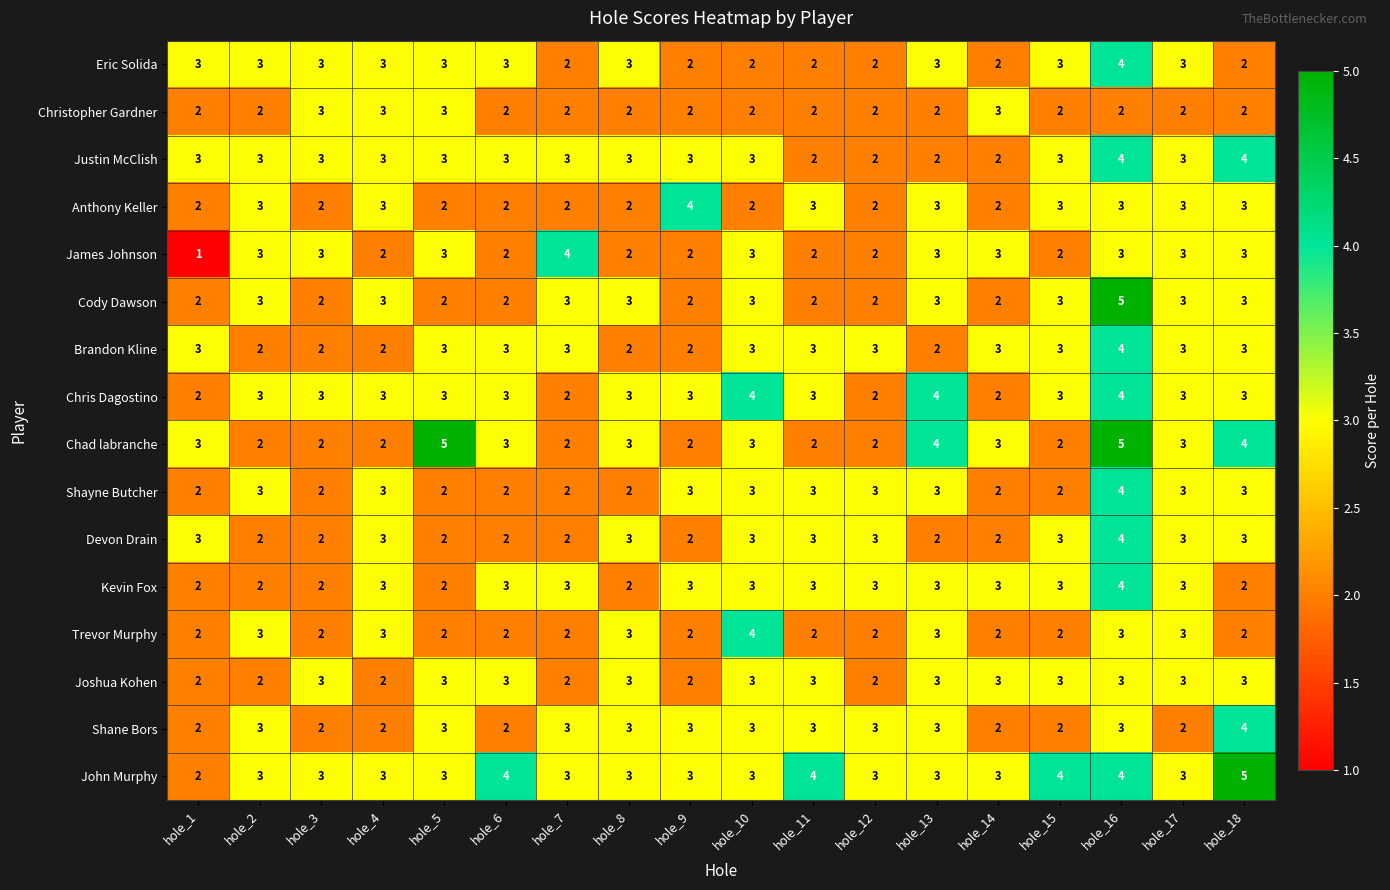

Which series has the largest total across all categories?

John Murphy